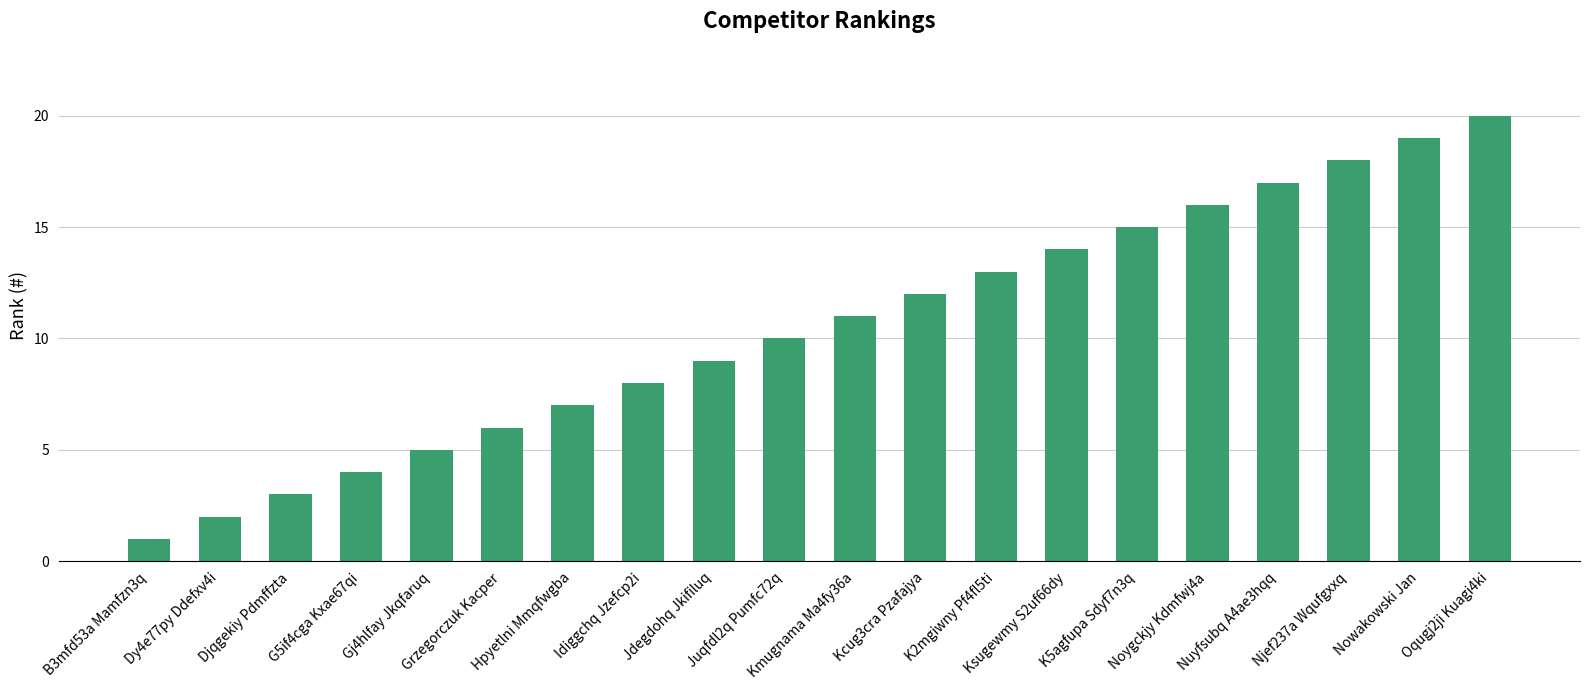

What is the difference between the maximum and second lowest values?

18